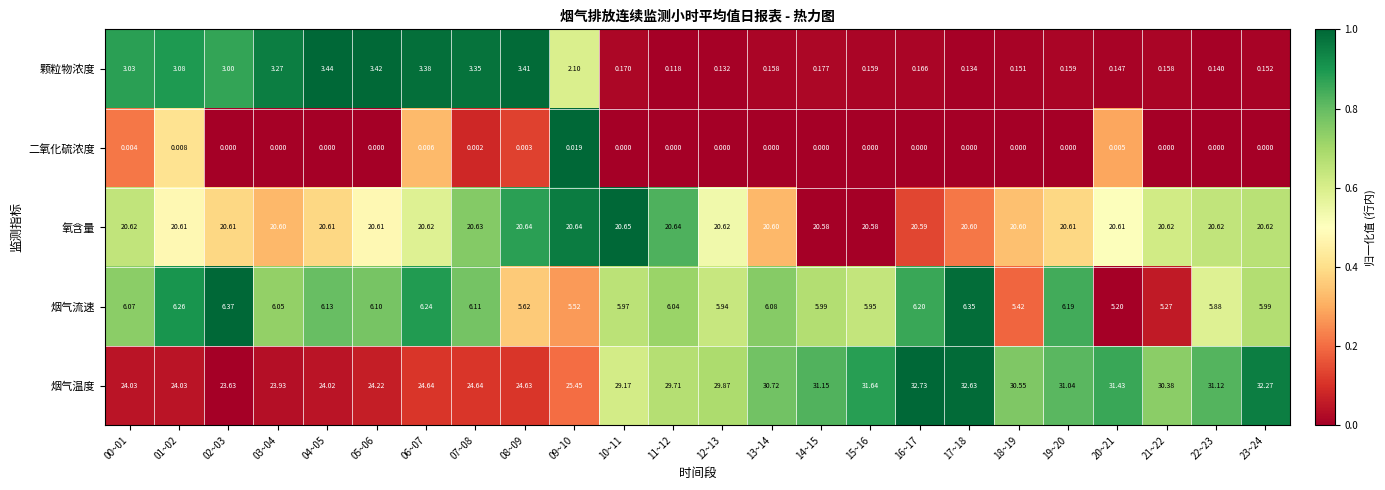

Rank the series at 17~18 from lowest to highest value.

二氧化硫浓度, 颗粒物浓度, 烟气流速, 氧含量, 烟气温度